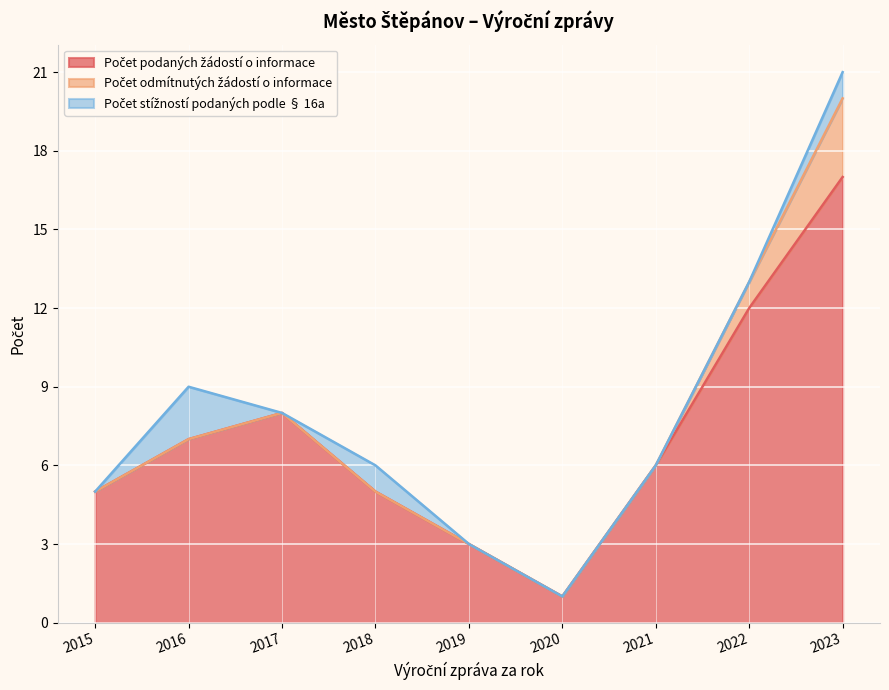

What is the total value across all series at 2022?

13